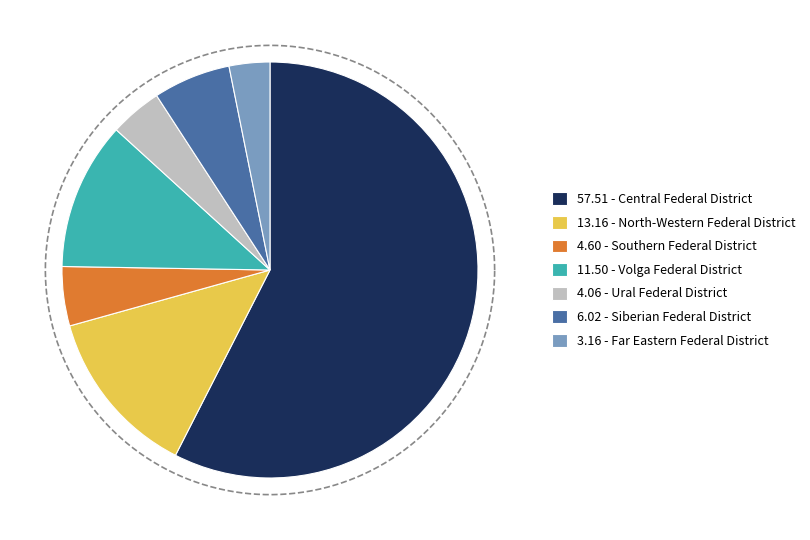

How many slices are in this pie chart?

7